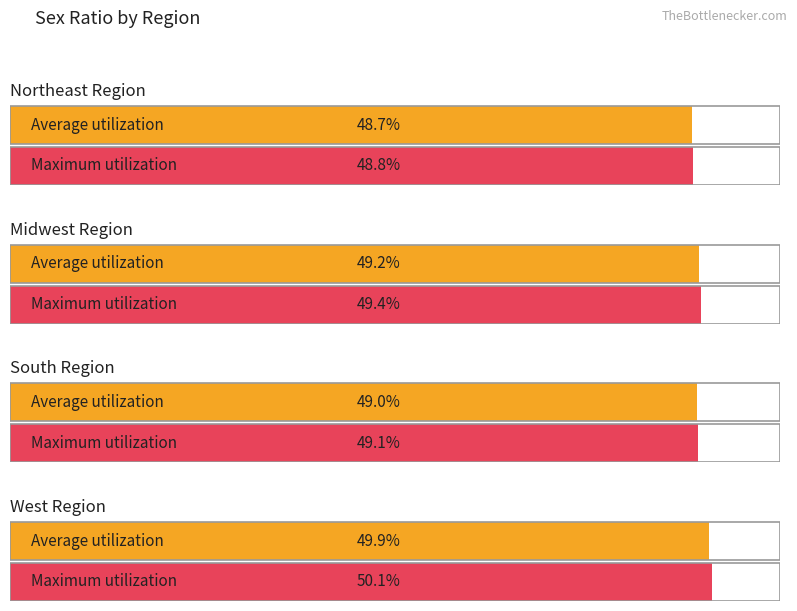

At 3, list the series in order from smallest to largest.

Northeast_total_est, South_total_est, Midwest_total_est, West_total_est